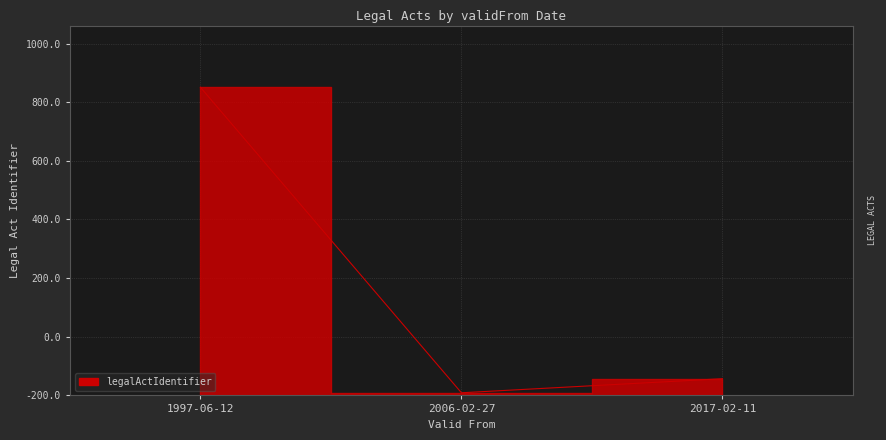

What value does the data have at 1997-06-12?

1051